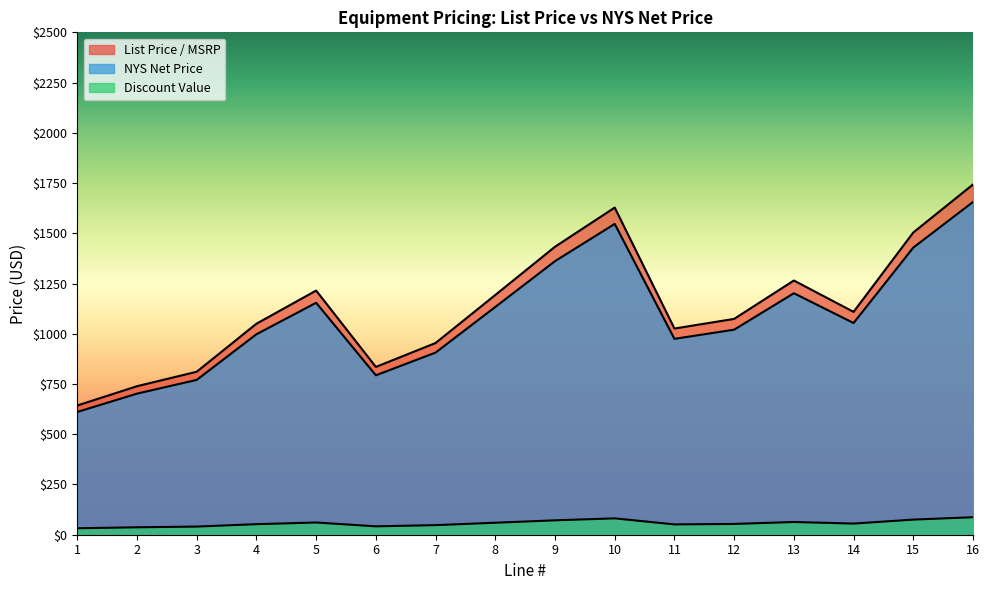

True or false: List Price / MSRP and NYS Net Price cross at least once.

False